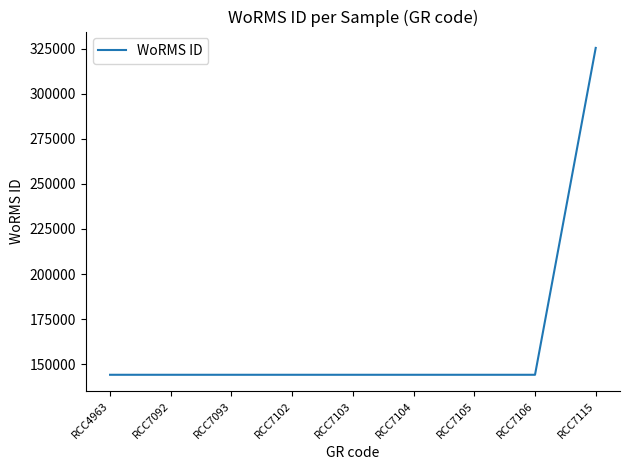

Does the chart display data point markers on the line(s)?

No